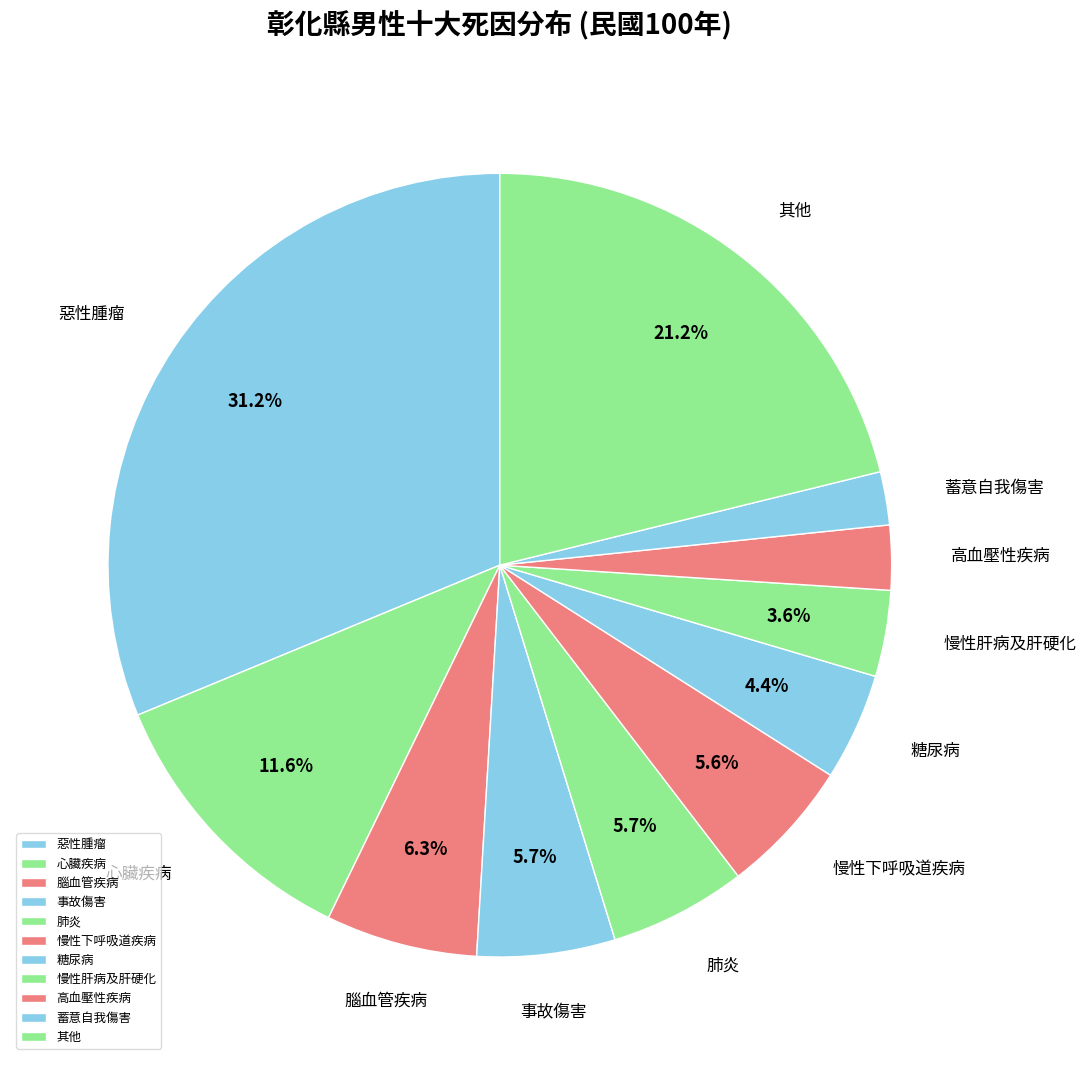

True or false: 慢性下呼吸道疾病 accounts for 6% of the total.

True